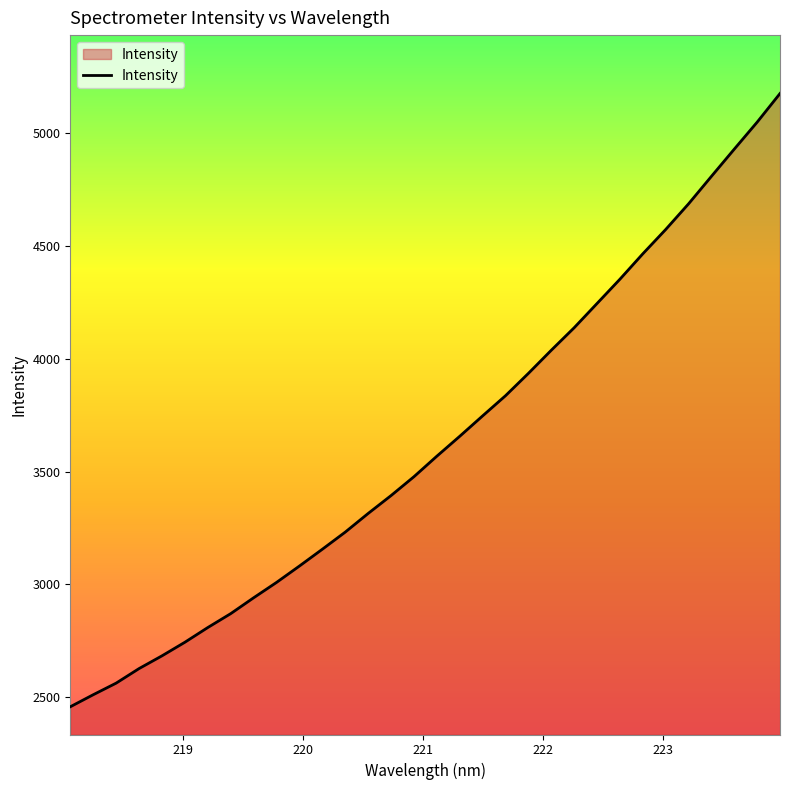

What is the smallest value displayed?

2458.1